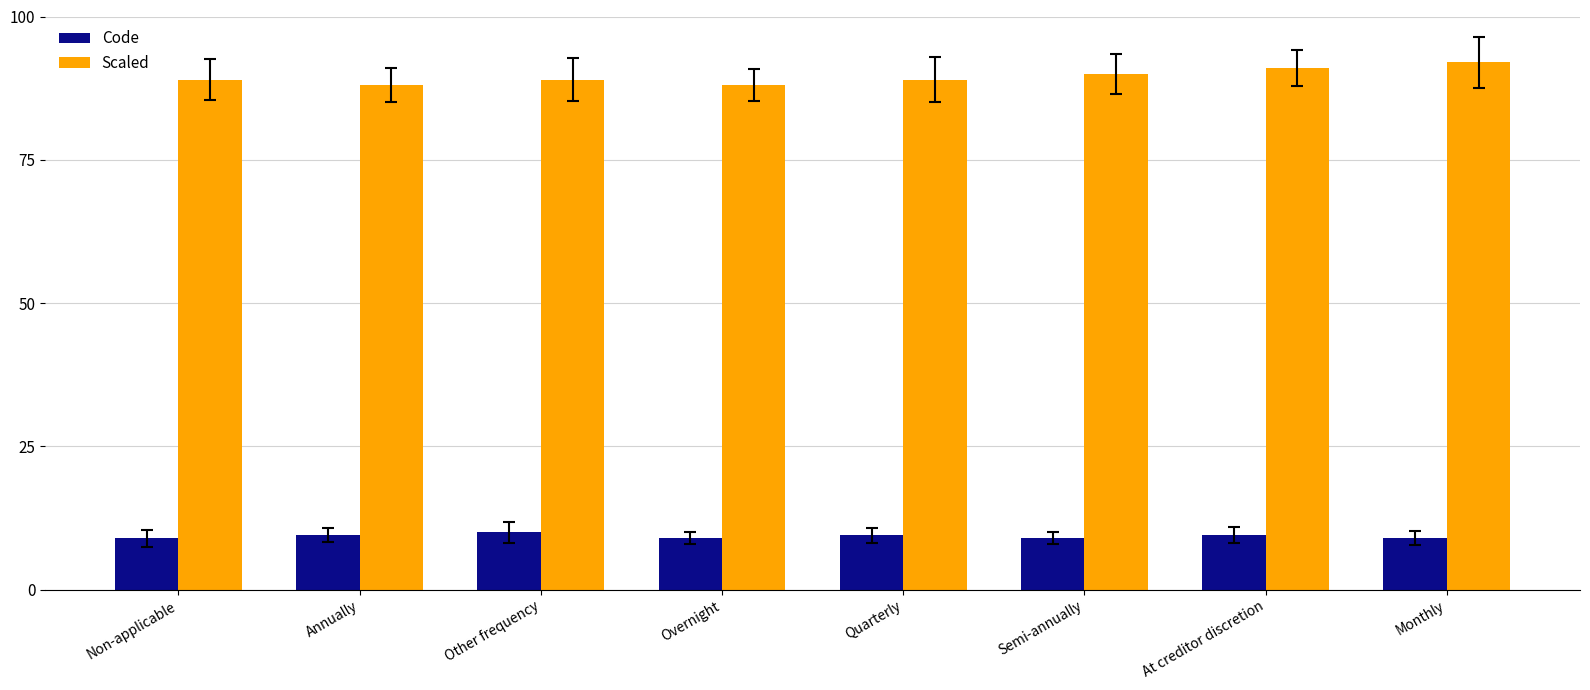

How many groups of bars are there?

8